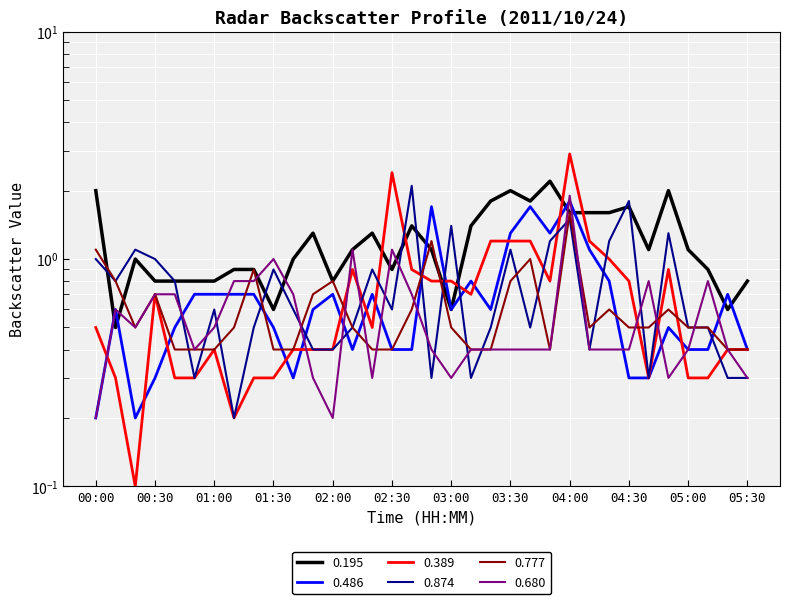

True or false: 0.777 and 0.486 intersect in this chart.

True